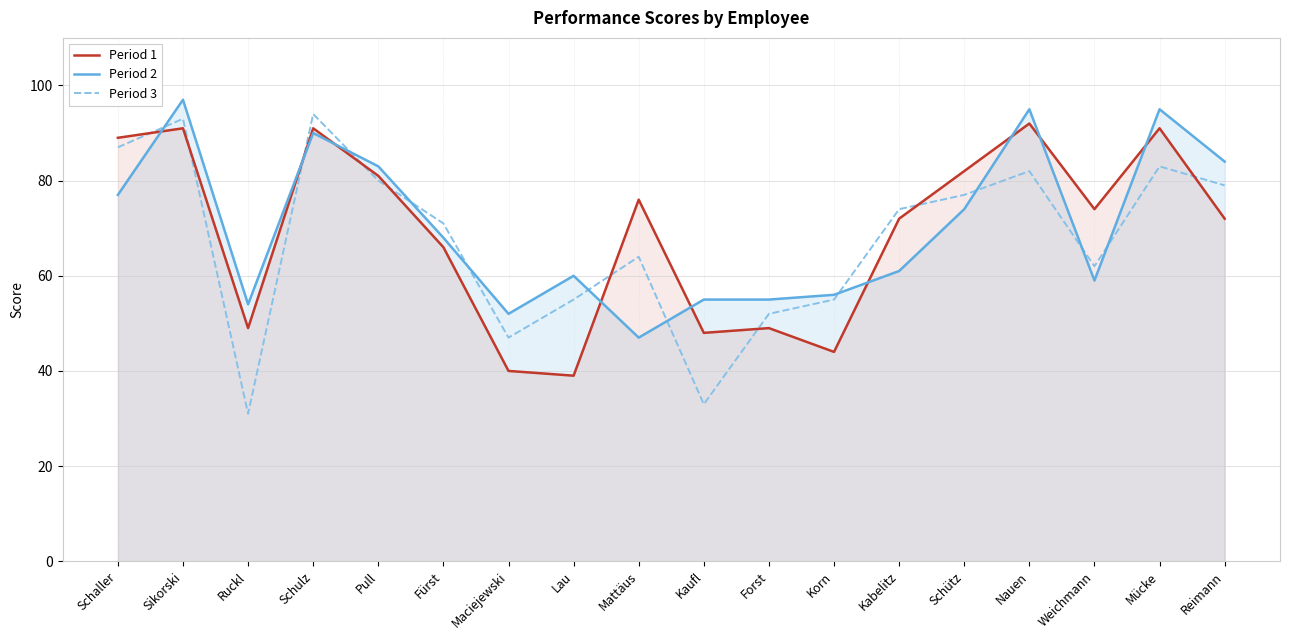

Which series has the widest spread of values?

Period 3